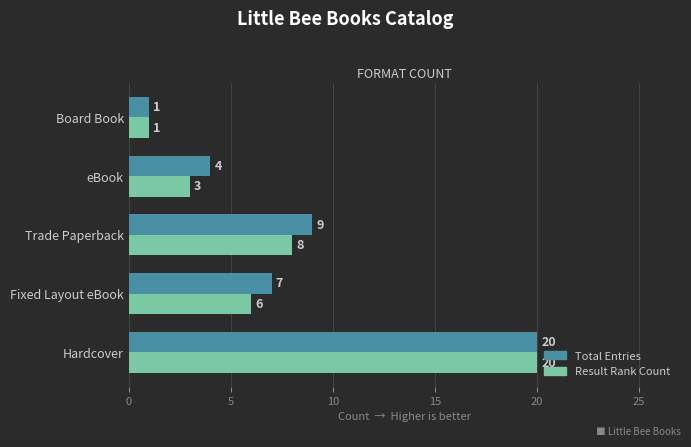

Is the value of Result Rank Count at Hardcover greater than the value of Total Entries at eBook?

Yes